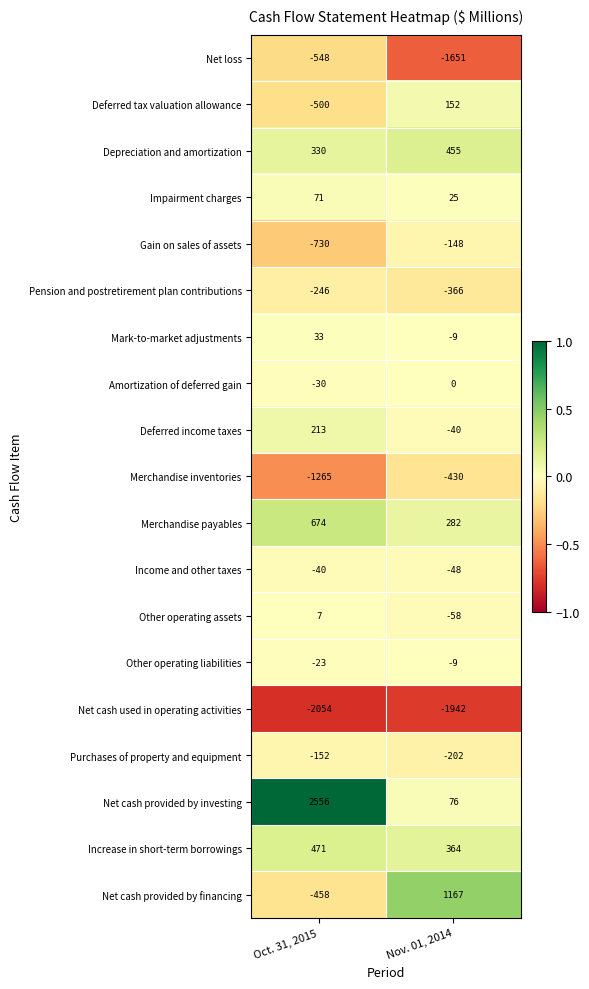

Rank the categories by Other operating assets value from highest to lowest.

Oct. 31, 2015, Nov. 01, 2014